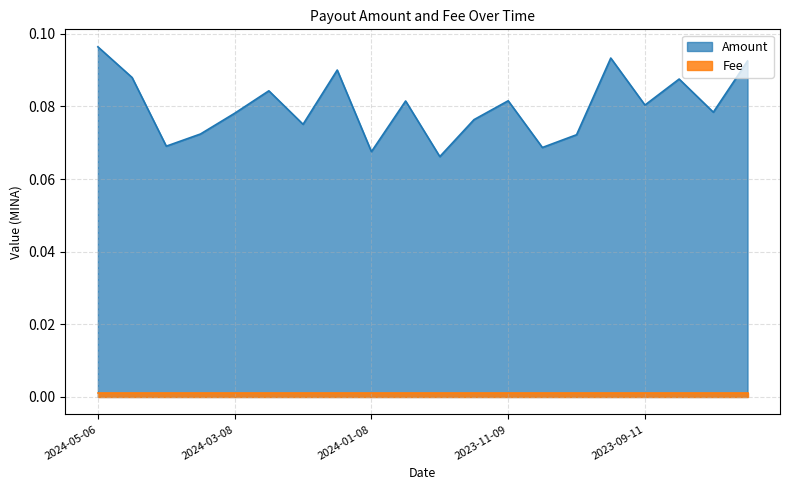

True or false: the data shows 0.0 at 2023-12-09.

False